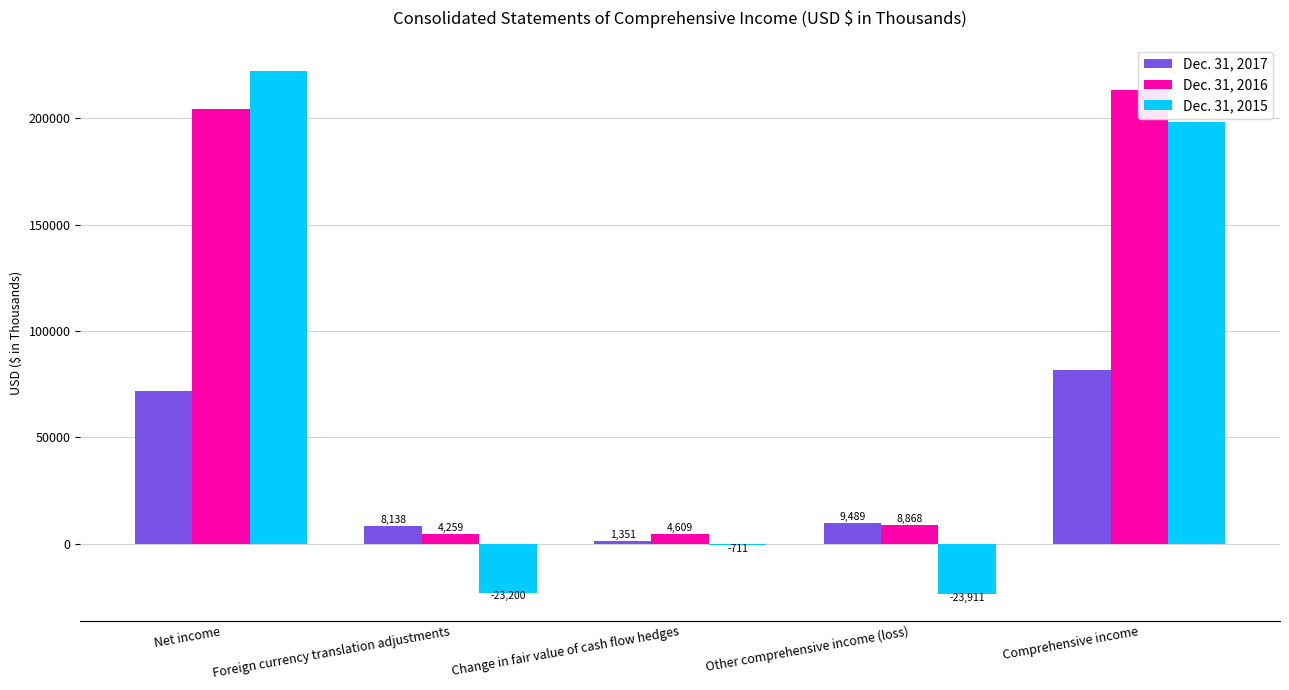

What is the value of the Dec. 31, 2016 bar at the 2nd from the left?

4259